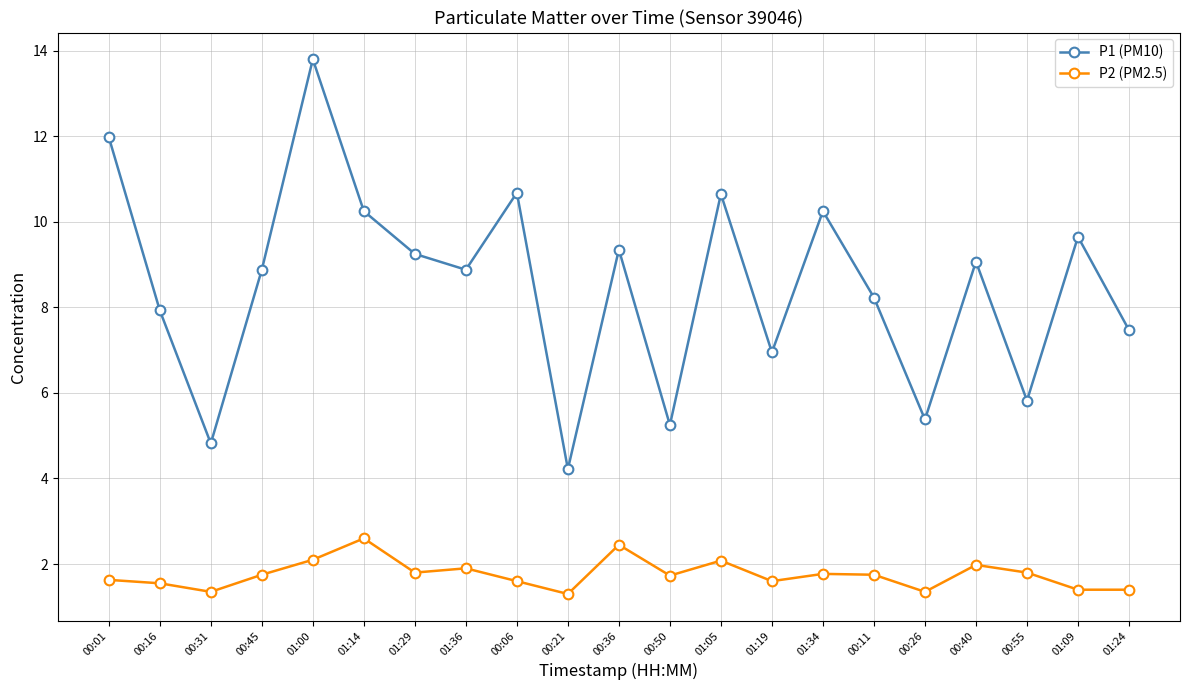

What is the approximate value of P1 (PM10) at 01:24?

7.5